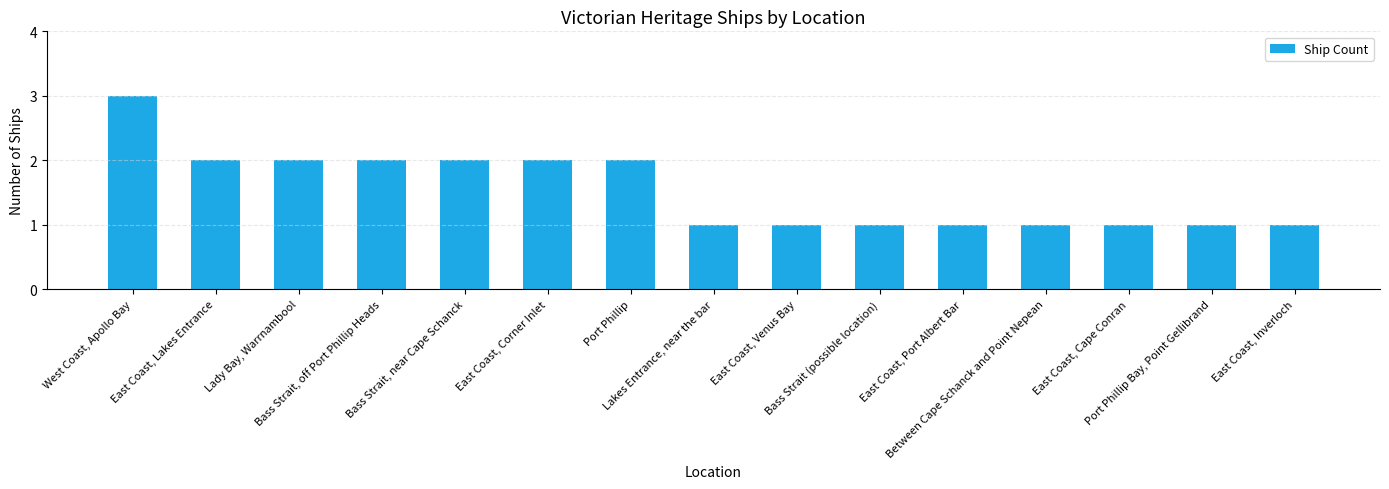

How many categories are shown in the chart?

15